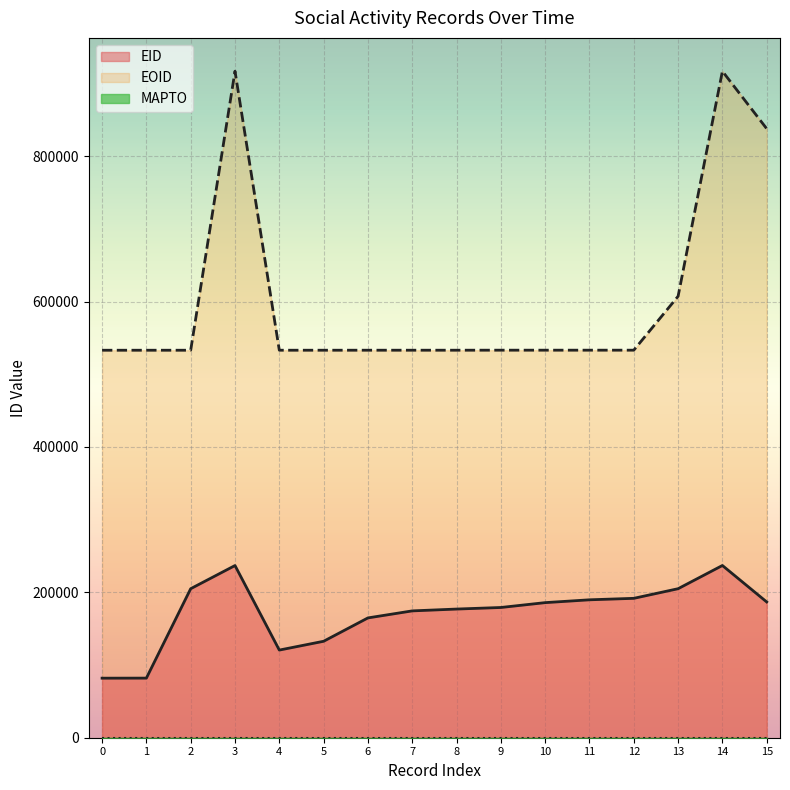

What is the difference between the second highest and minimum values in the EID series?

154955